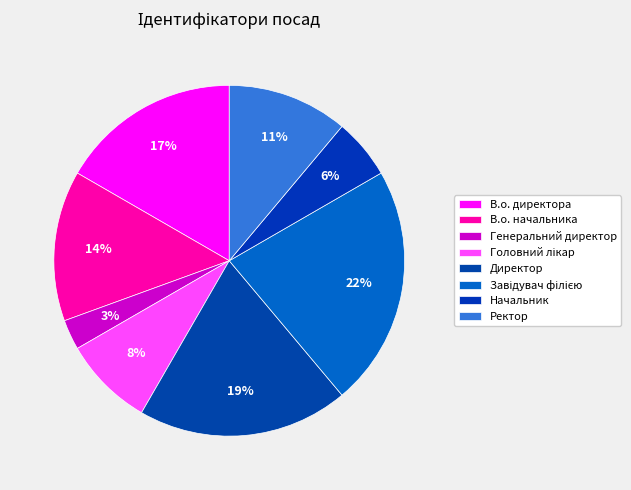

To the nearest percent, what is the difference between the largest and smallest slice percentages?

19%